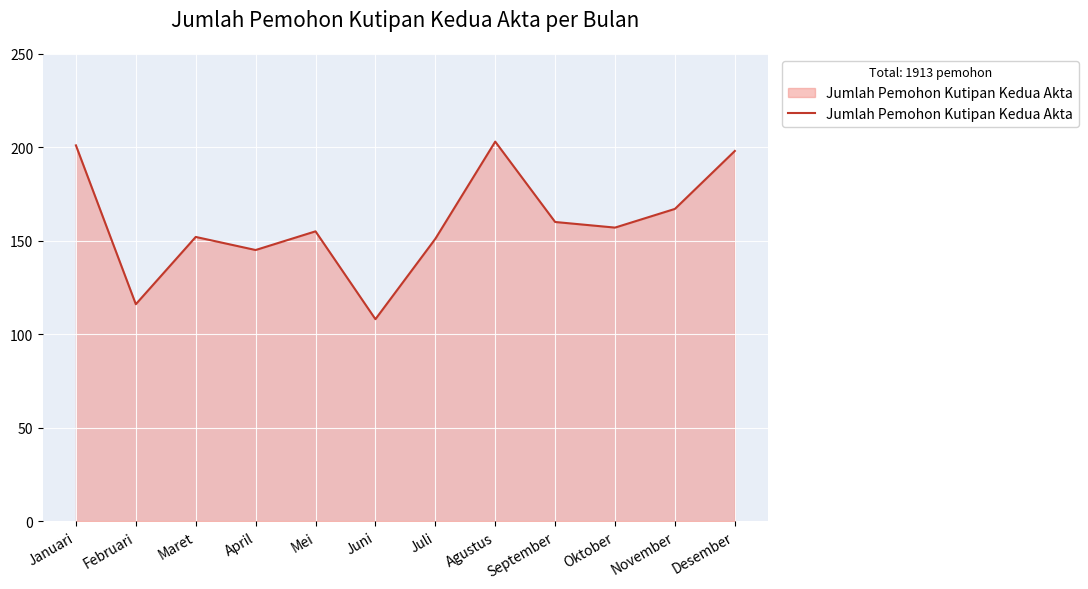

What is the greatest value displayed?

203